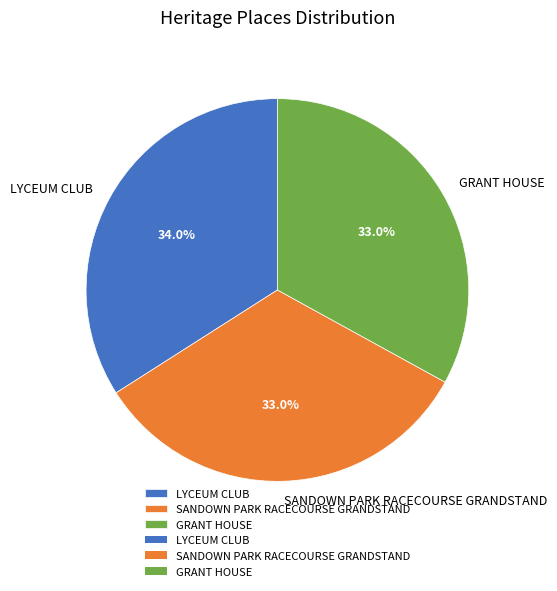

True or false: GRANT HOUSE accounts for 46% of the total.

False